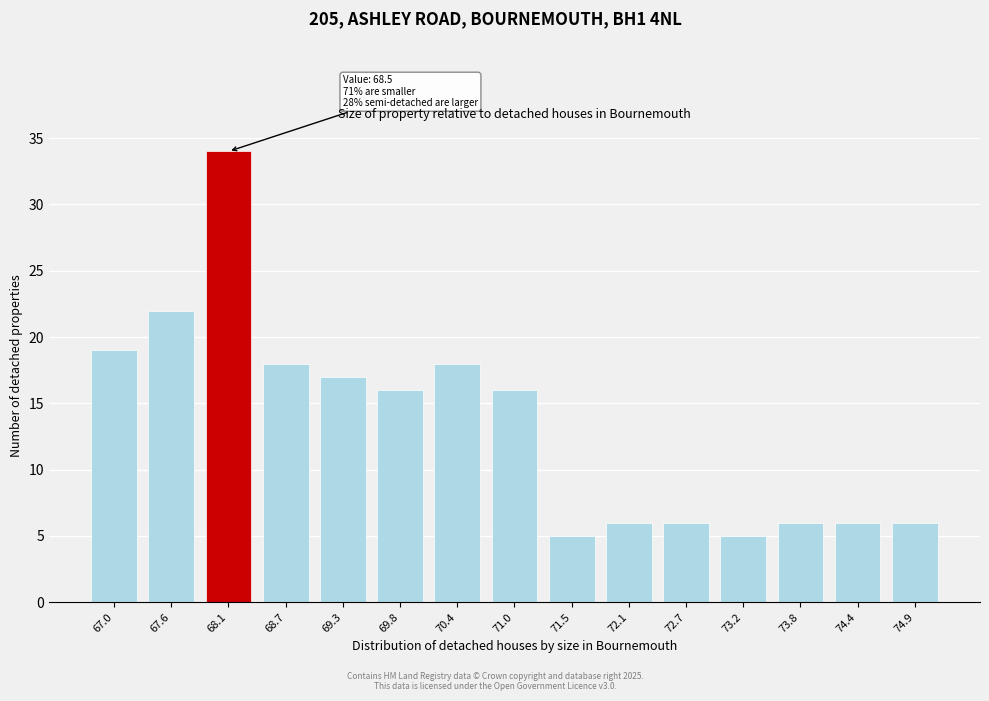

Reading left to right, list all the values displayed in this chart.

67.0=19	67.6=22	68.1=34	68.7=18	69.3=17	69.8=16	70.4=18	71.0=16	71.5=5	72.1=6	72.7=6	73.2=5	73.8=6	74.4=6	74.9=6